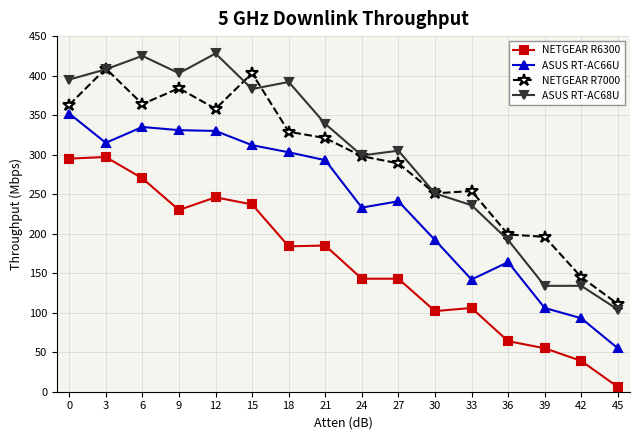

Is it true that NETGEAR R6300 equals 19 at 36?

False